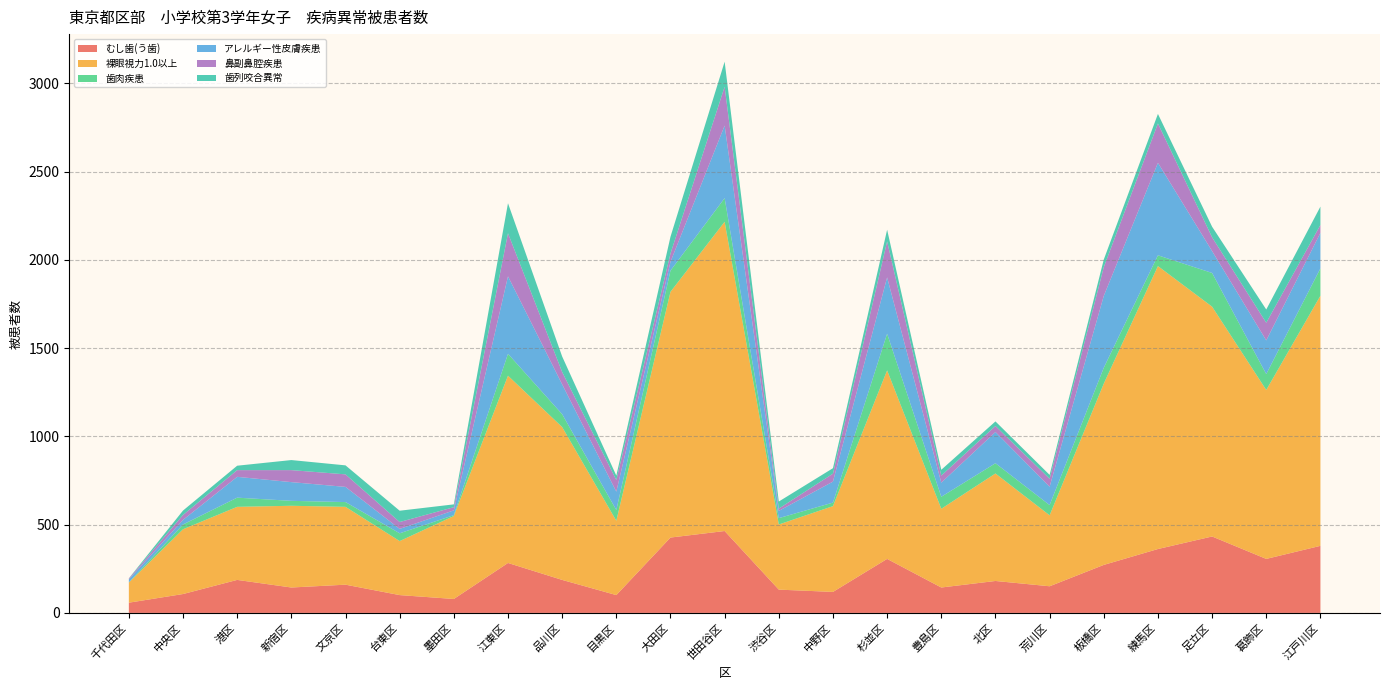

Reading right to left, transcribe all the data shown in this chart.

むし歯(う歯): 江戸川区=380	葛飾区=306	足立区=433	練馬区=362	板橋区=272	荒川区=151	北区=181	豊島区=144	杉並区=306	中野区=119	渋谷区=132	世田谷区=464	大田区=427	目黒区=101	品川区=187	江東区=283	墨田区=79	台東区=101	文京区=160	新宿区=144	港区=187	中央区=107	千代田区=58
裸眼視力1.0以上: 江戸川区=1417	葛飾区=957	足立区=1302	練馬区=1603	板橋区=1027	荒川区=402	北区=609	豊島区=446	杉並区=1068	中野区=486	渋谷区=369	世田谷区=1752	大田区=1392	目黒区=421	品川区=866	江東区=1061	墨田区=470	台東区=306	文京区=441	新宿区=463	港区=414	中央区=367	千代田区=114
歯肉疾患: 江戸川区=155	葛飾区=90	足立区=191	練馬区=61	板橋区=90	荒川区=58	北区=58	豊島区=68	杉並区=208	中野区=20	渋谷区=36	世田谷区=134	大田区=120	目黒区=61	品川区=73	江東区=124	墨田区=5	台東区=44	文京区=27	新宿区=28	港区=52	中央区=27	千代田区=1
アレルギー性皮膚疾患: 江戸川区=201	葛飾区=191	足立区=124	練馬区=524	板橋区=407	荒川区=104	北区=177	豊島区=80	杉並区=319	中野区=119	渋谷区=41	世田谷区=411	大田区=50	目黒区=104	品川区=169	江東区=439	墨田区=27	台東区=25	文京区=86	新宿区=106	港区=118	中央区=26	千代田区=17
鼻副鼻腔疾患: 江戸川区=45	葛飾区=100	足立区=78	練馬区=223	板橋区=163	荒川区=45	北区=34	豊島区=40	杉並区=204	中野区=45	渋谷区=13	世田谷区=220	大田区=47	目黒区=66	品川区=70	江東区=244	墨田区=18	台東区=39	文京区=71	新宿区=68	港区=38	中央区=28	千代田区=5
歯列咬合異常: 江戸川区=104	葛飾区=75	足立区=60	練馬区=54	板橋区=43	荒川区=22	北区=26	豊島区=33	杉並区=66	中野区=31	渋谷区=40	世田谷区=142	大田区=95	目黒区=25	品川区=88	江東区=170	墨田区=16	台東区=64	文京区=51	新宿区=57	港区=25	中央区=25	千代田区=1